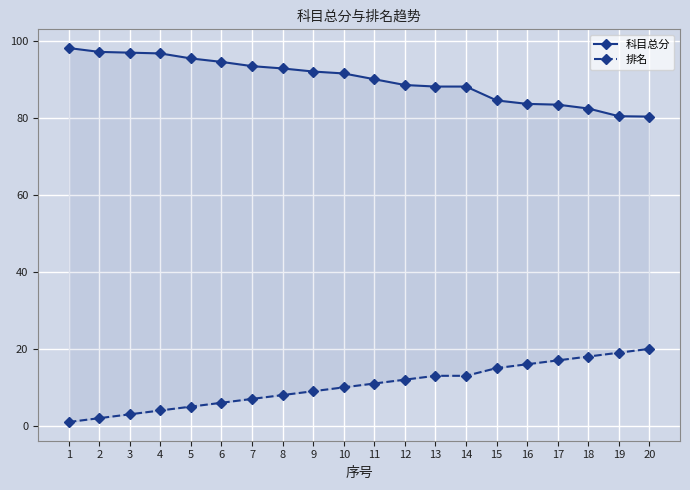

How many lines are shown in the chart?

2